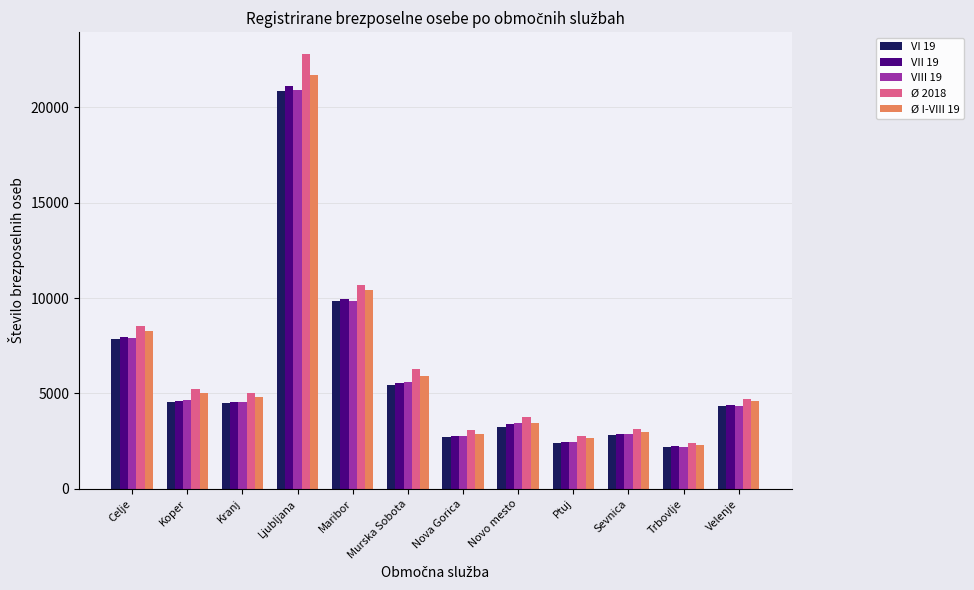

At which category is the sum across all series the highest?

Ljubljana